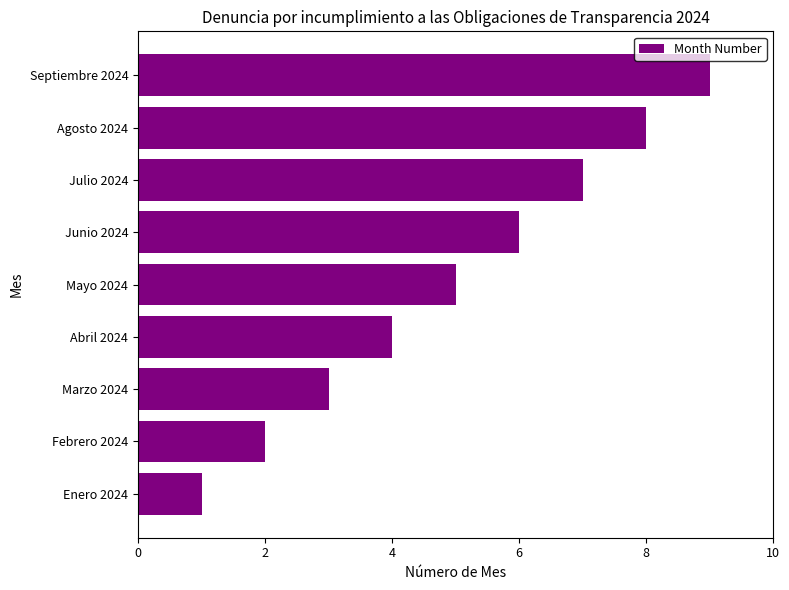

Are the bars grouped side by side (vs. stacked)?

No